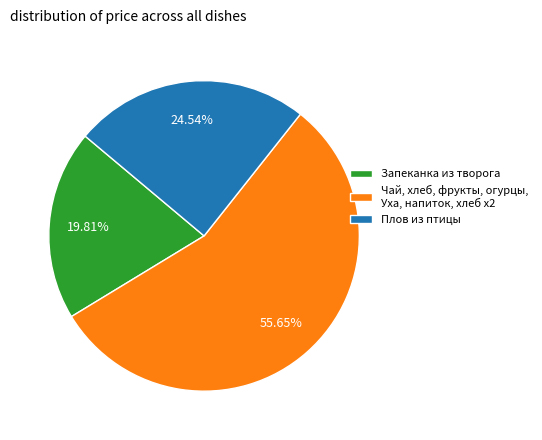

Between Чай, хлеб, фрукты, огурцы, Уха, напиток, хлеб х2 and Запеканка из творога, which is larger?

Чай, хлеб, фрукты, огурцы, Уха, напиток, хлеб х2